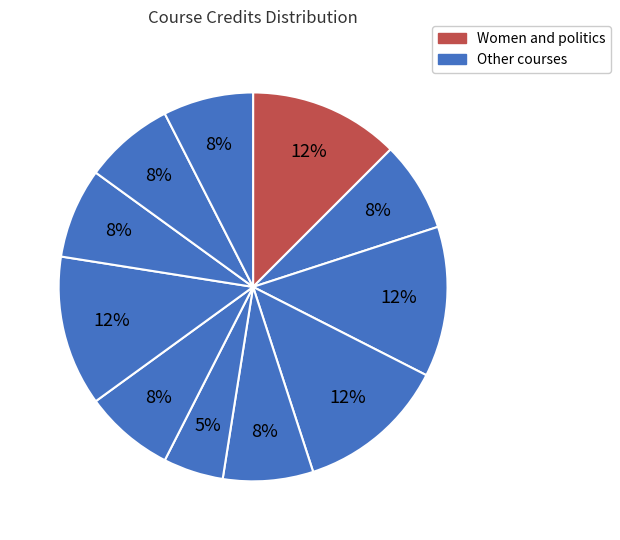

How many slices are in this pie chart?

11